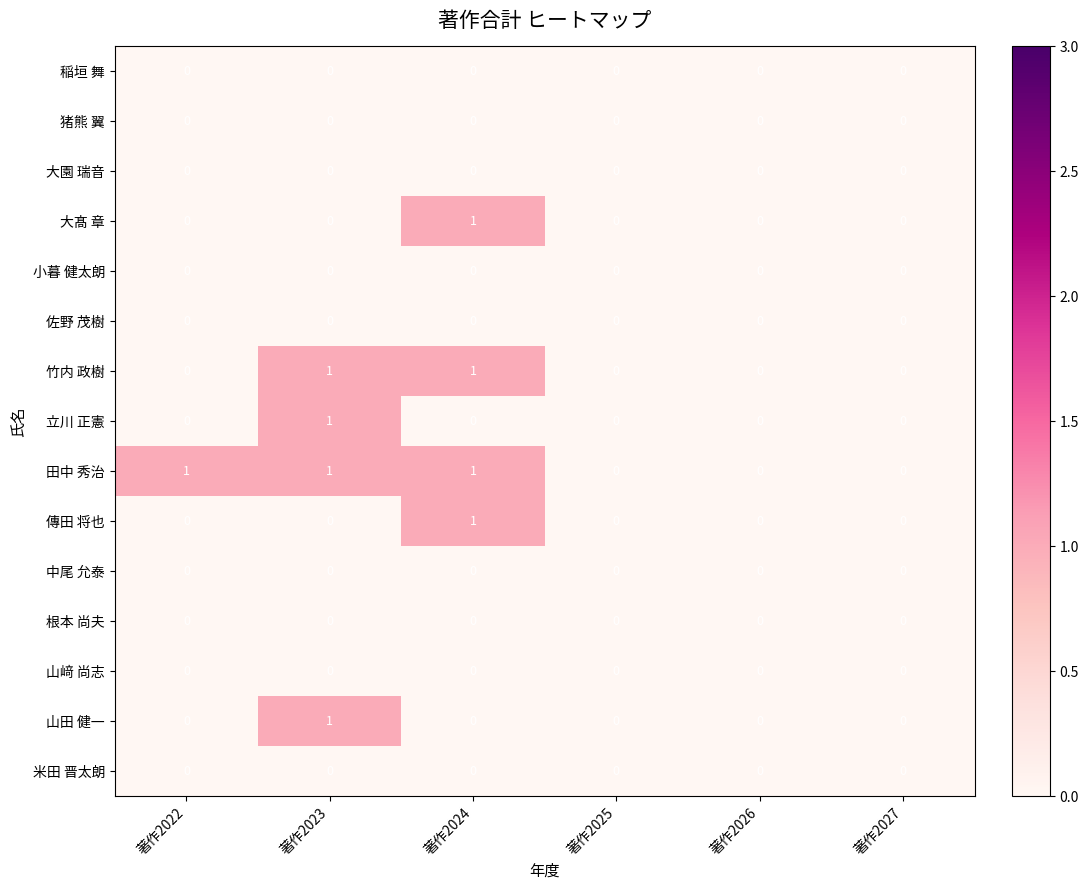

Which series changed the most between 著作2022 and 著作2025?

田中 秀治